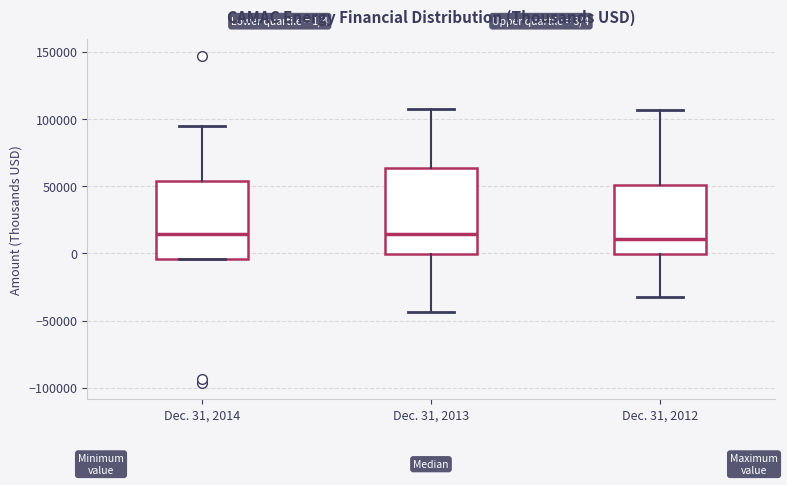

Comparing the boxes themselves (not the whiskers), which one is the tallest?

Dec. 31, 2013